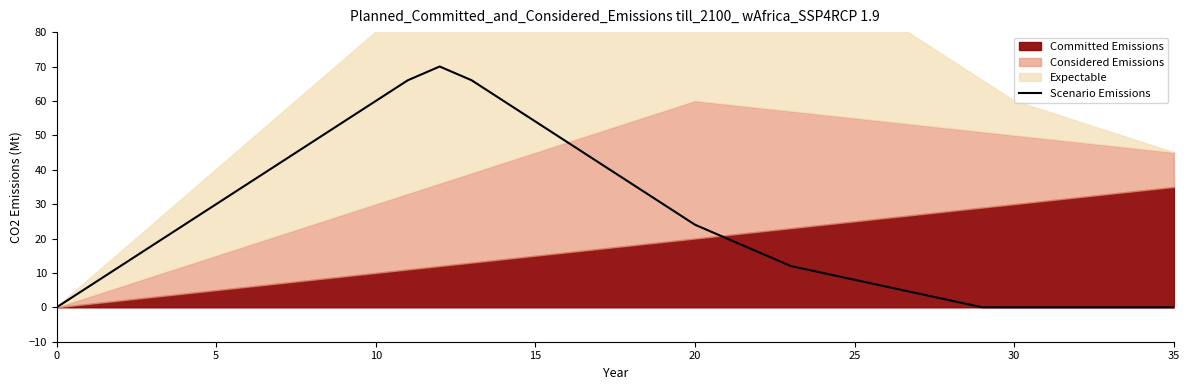

What is the highest value of the Scenario Emissions series?

70